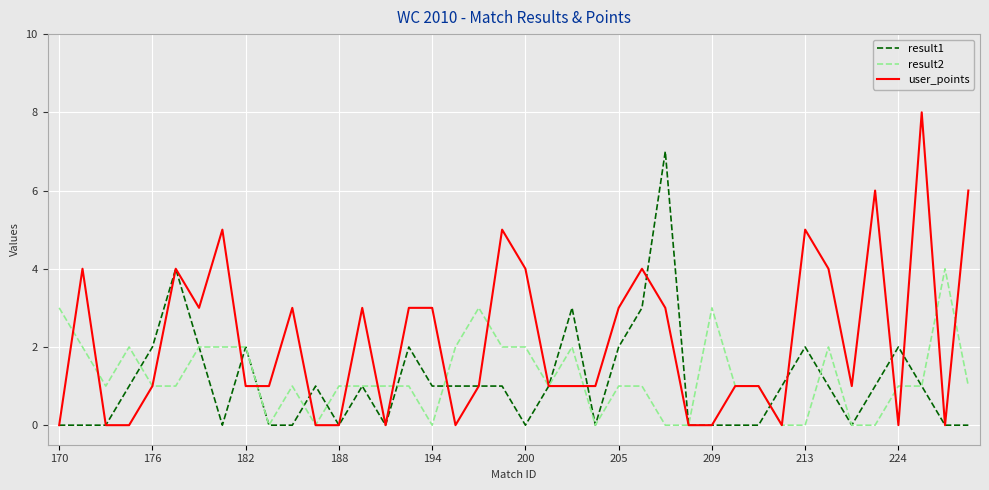

What is the maximum value for user_points?

8